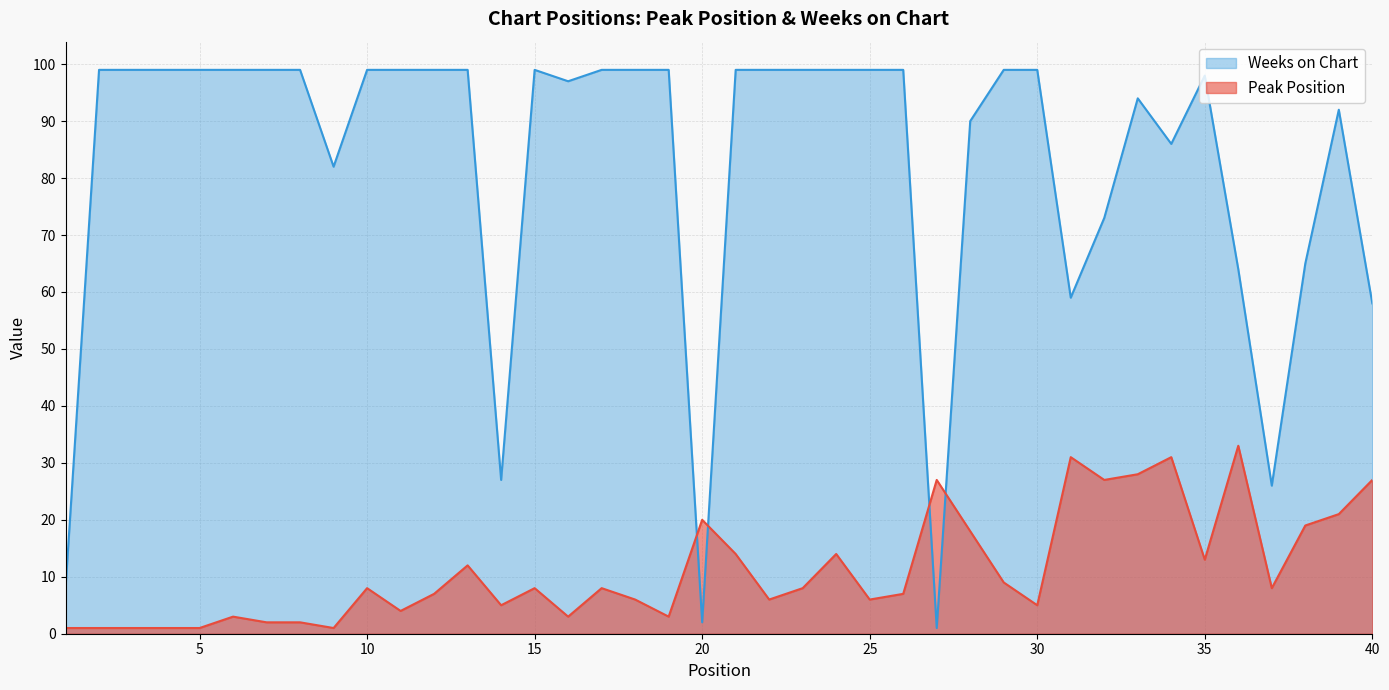

List the labels in order of Weeks on Chart value, largest first.

2, 3, 4, 5, 6, 7, 8, 10, 11, 12, 13, 15, 17, 18, 19, 21, 22, 23, 24, 25, 26, 29, 30, 35, 16, 33, 39, 28, 34, 9, 32, 38, 36, 31, 40, 14, 37, 1, 20, 27